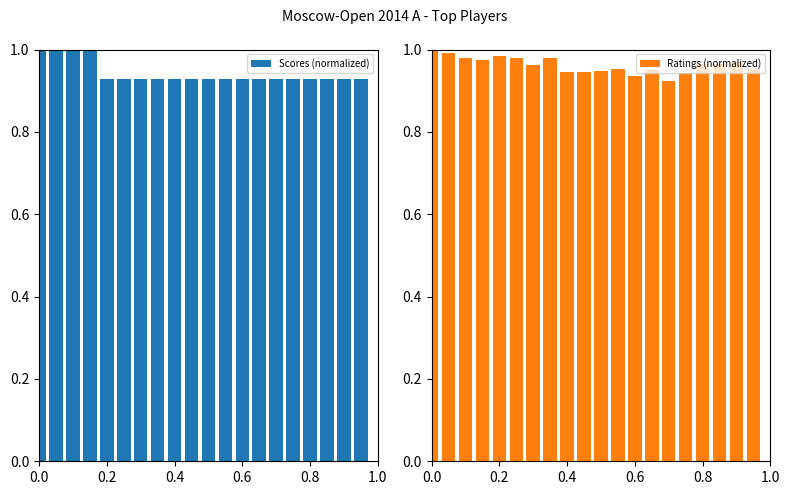

Reading left to right, list all the values displayed in this chart.

Scores (normalized): 1.0	1.0	1.0	1.0	0.9	0.9	0.9	0.9	0.9	0.9	0.9	0.9	0.9	0.9	0.9	0.9	0.9	0.9	0.9	0.9
Ratings (normalized): 1.0	1.0	1.0	1.0	1.0	1.0	1.0	1.0	0.9	0.9	0.9	1.0	0.9	1.0	0.9	0.9	1.0	1.0	1.0	1.0